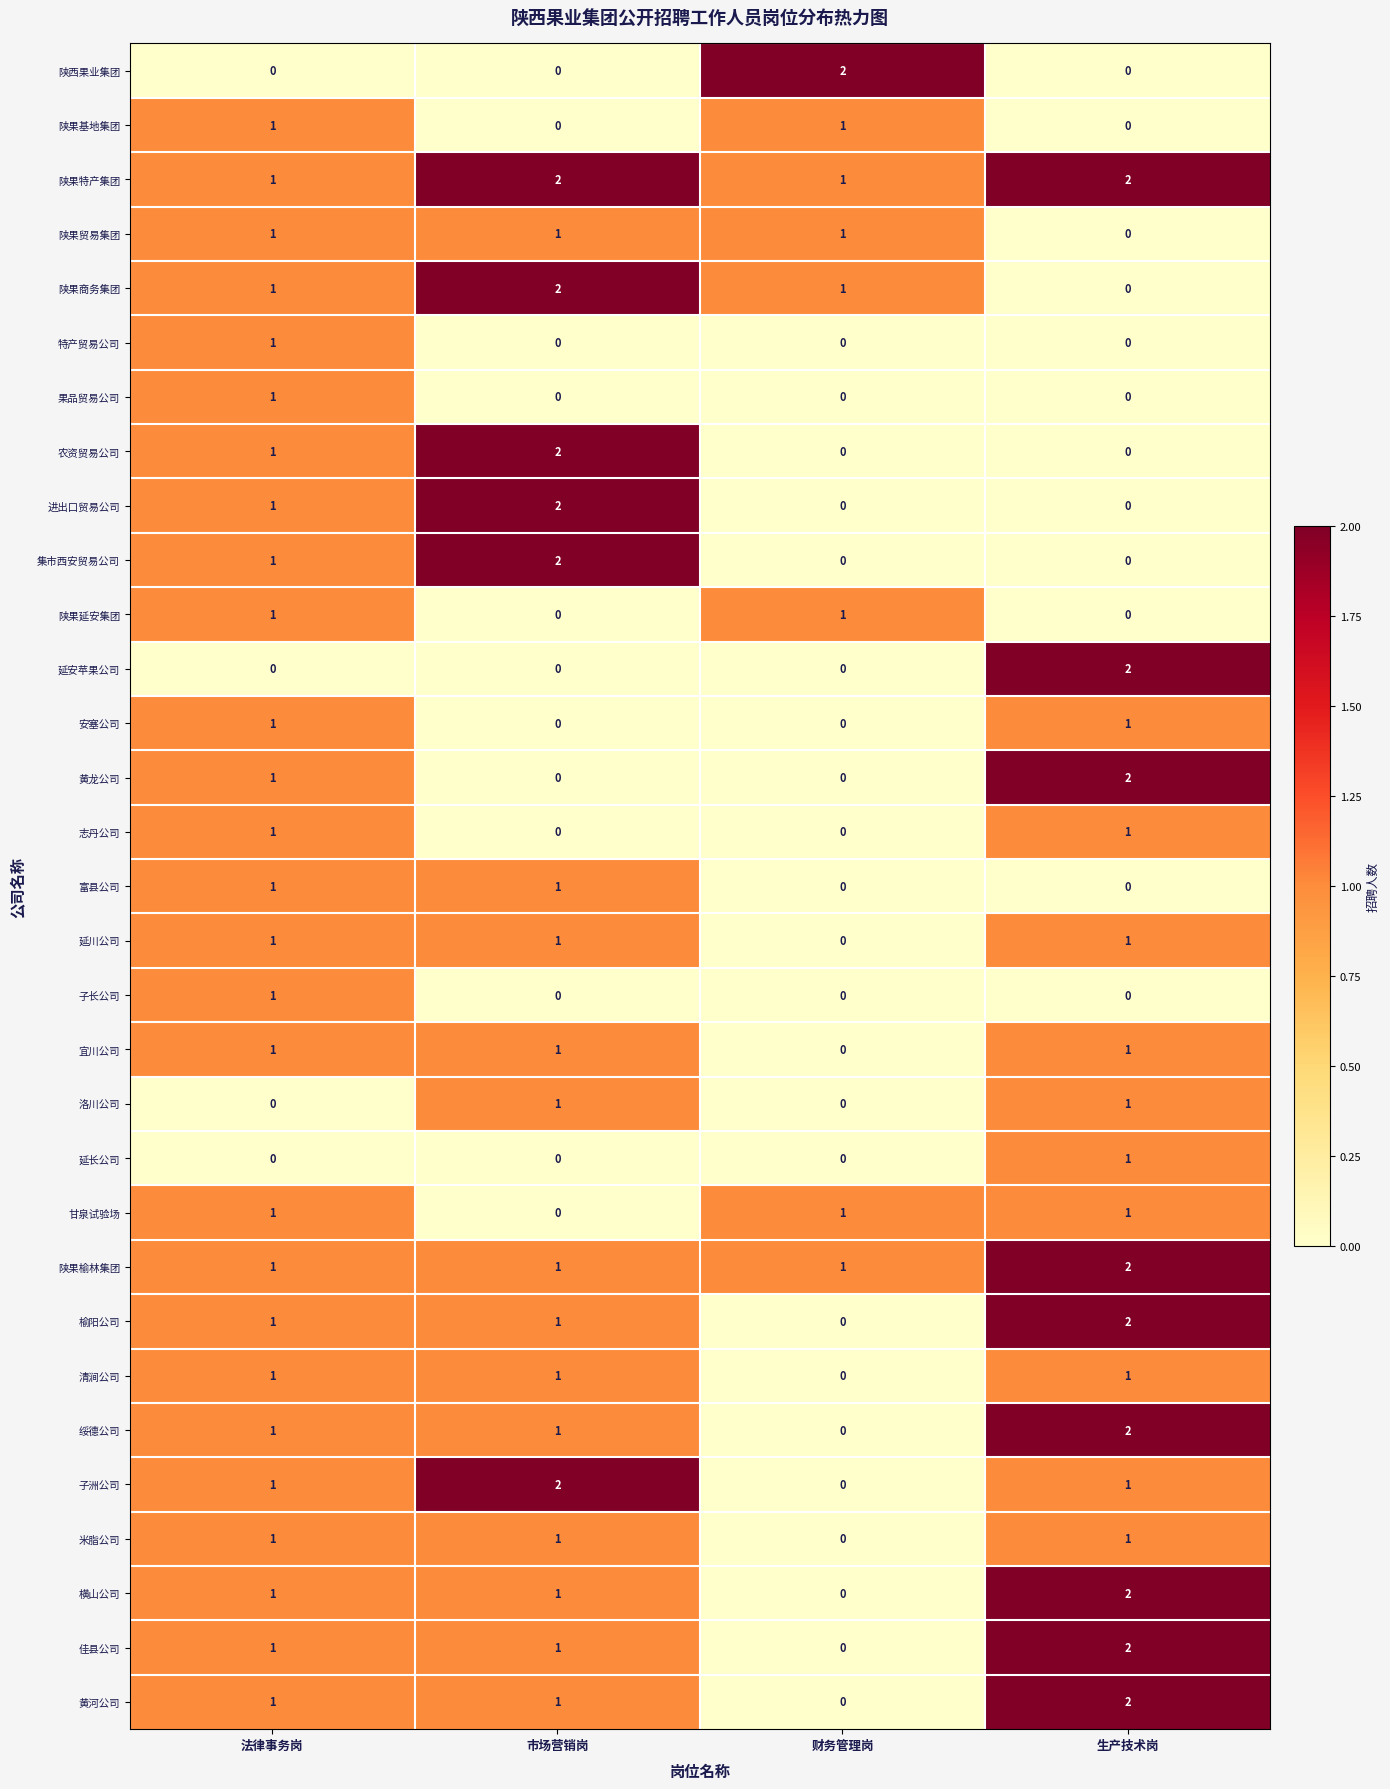

Is the value of 陕果商务集团 at 生产技术岗 greater than the value of 集市西安贸易公司 at 市场营销岗?

No